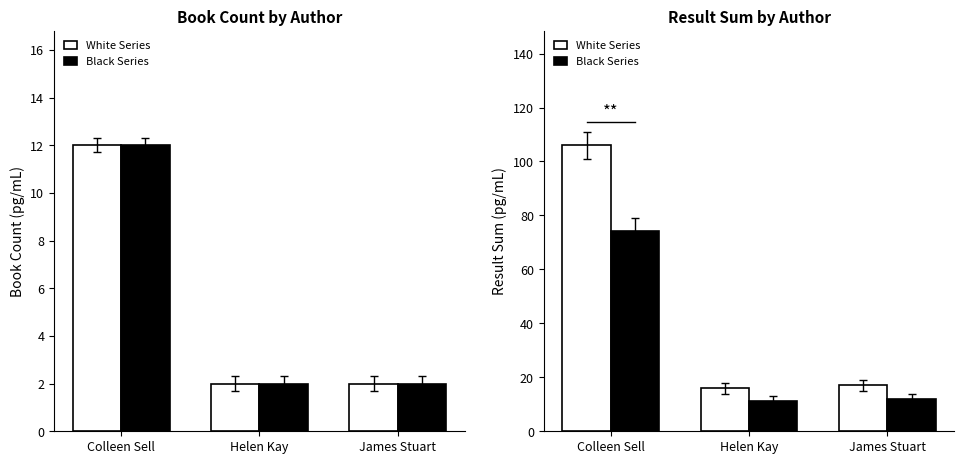

How many values in the Book Count series exceed 2?

1